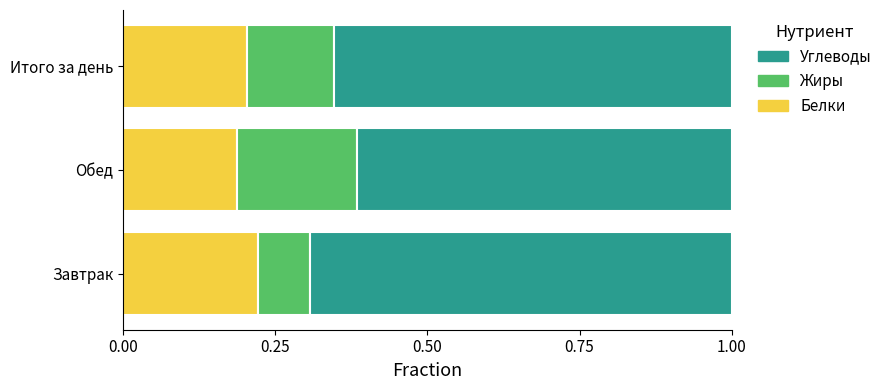

True or false: Белки has a value of 0.1 at Итого за день.

False